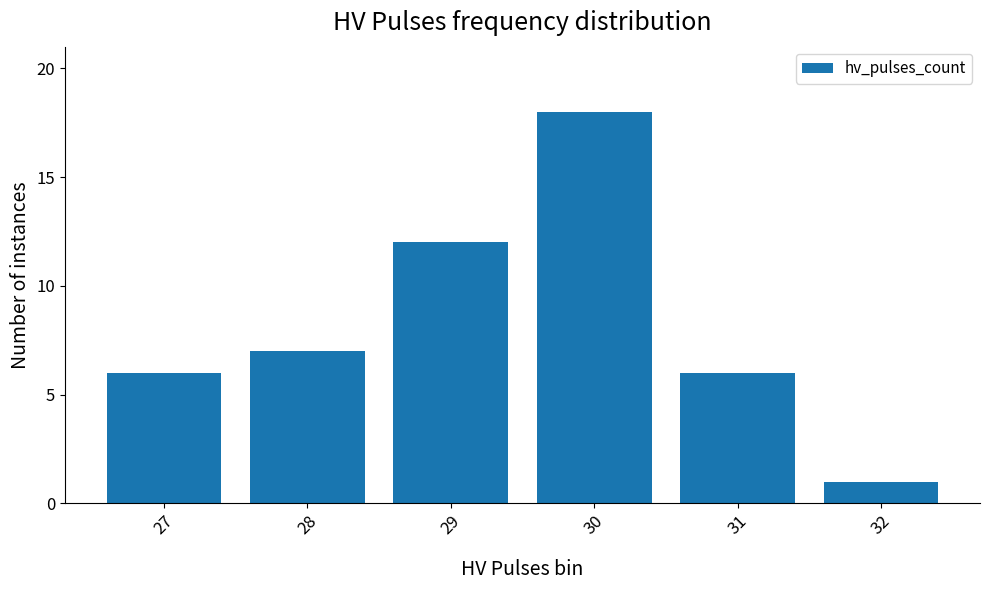

Does the chart contain stacked bars?

No